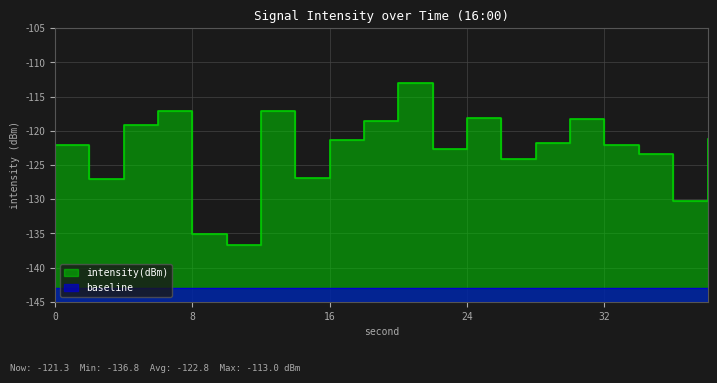

How many values are below -121?

13